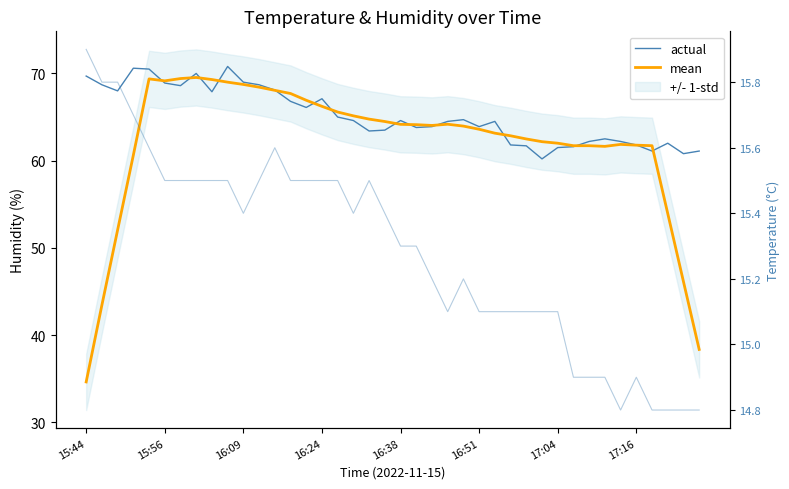

True or false: actual and mean cross at least once.

True